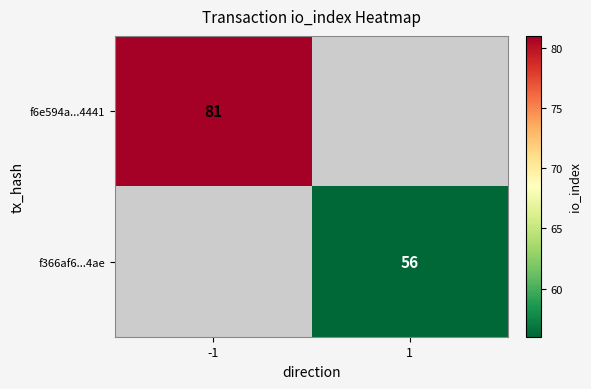

At how many categories does at least one series exceed 72?

1